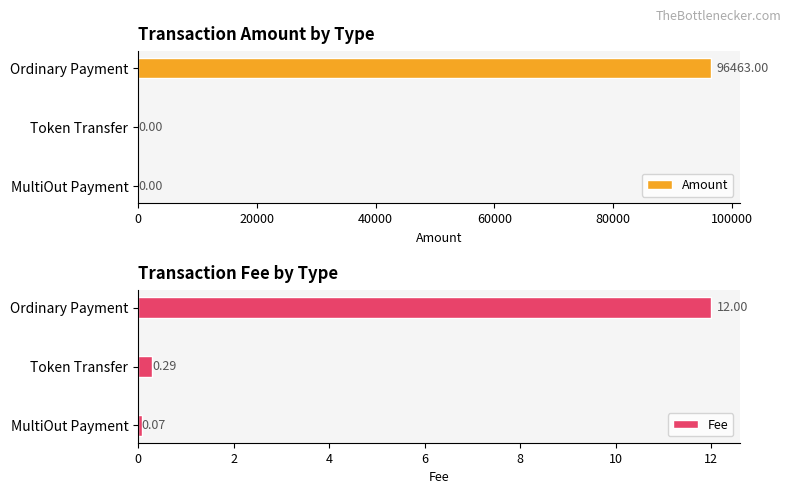

What is the sum of all Amount values?

96463.0